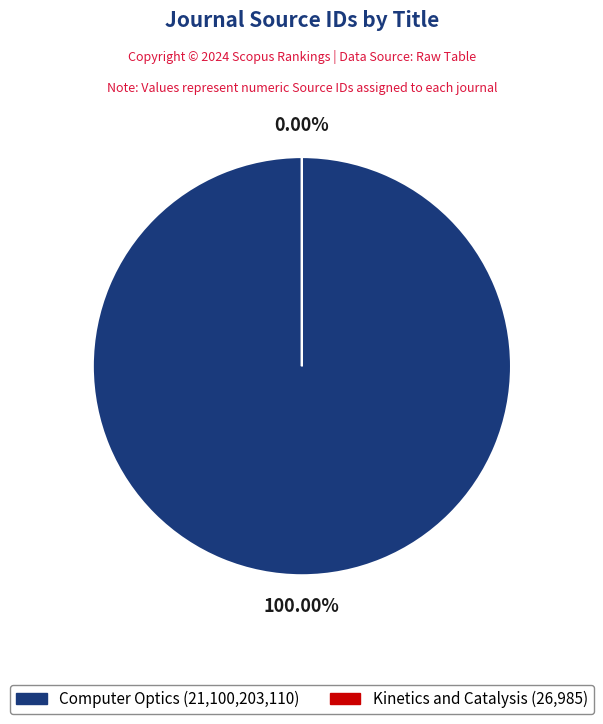

To the nearest percent, what is the combined percentage of Computer Optics and Kinetics and Catalysis?

100%